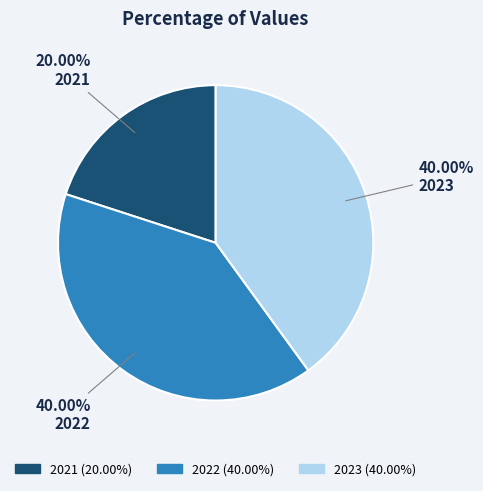

Does 2021 account for over 50% of the chart?

No